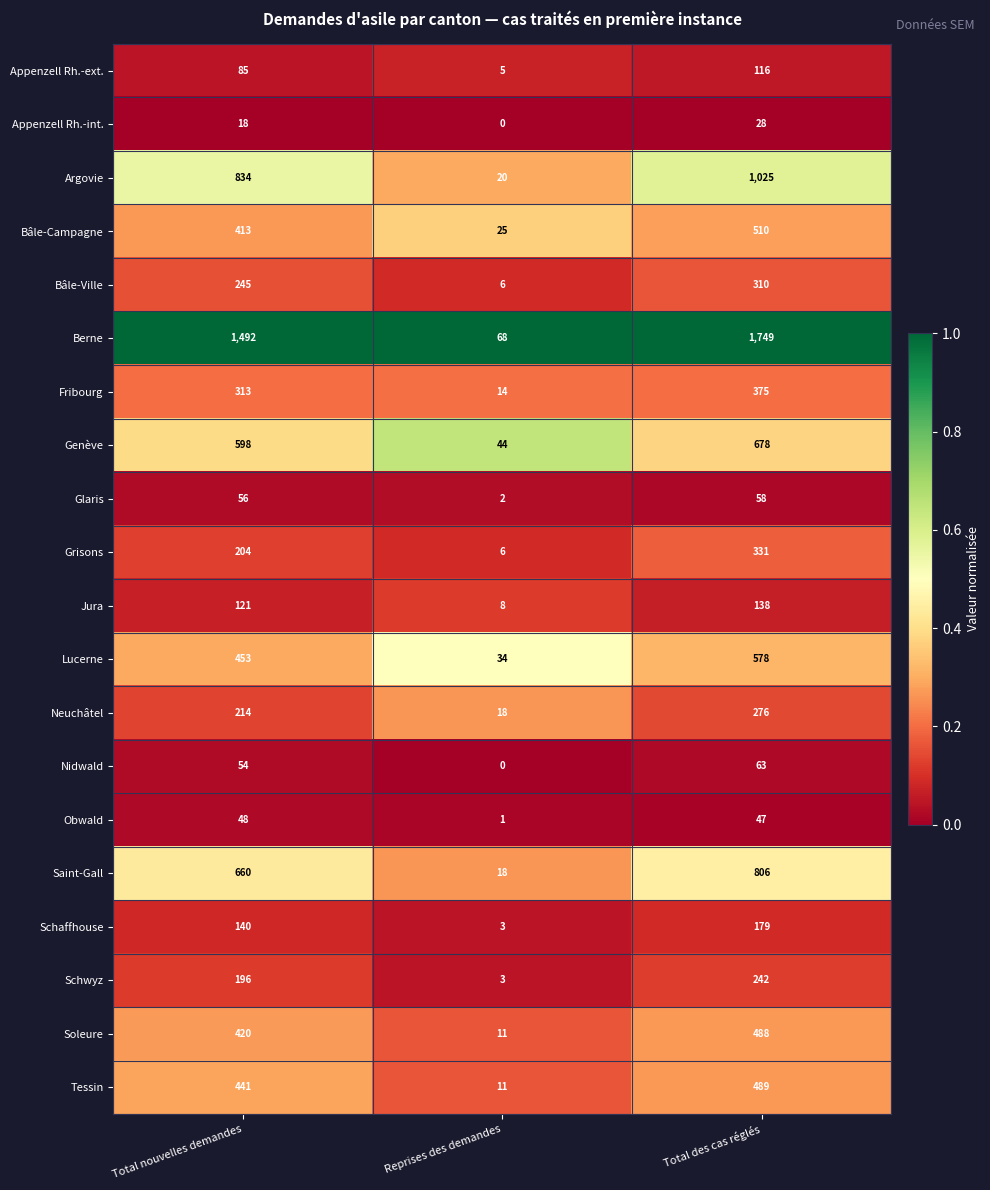

List the series in order of their peak value, lowest first.

Appenzell Rh.-int., Obwald, Glaris, Nidwald, Appenzell Rh.-ext., Jura, Schaffhouse, Schwyz, Neuchâtel, Bâle-Ville, Grisons, Fribourg, Soleure, Tessin, Bâle-Campagne, Lucerne, Genève, Saint-Gall, Argovie, Berne